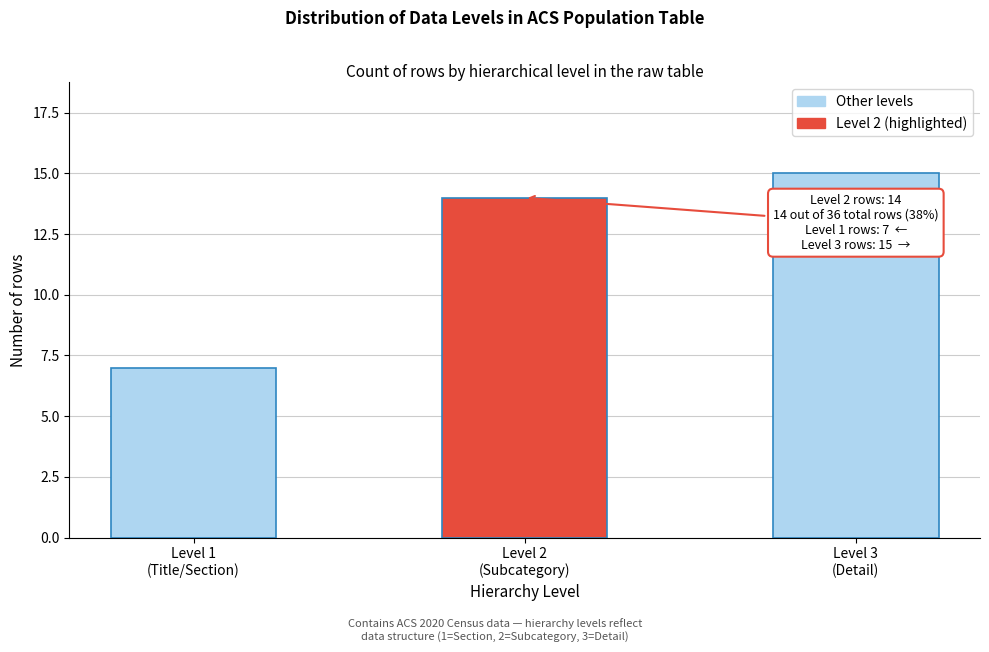

Reading left to right, list all the values displayed in this chart.

7	14	15